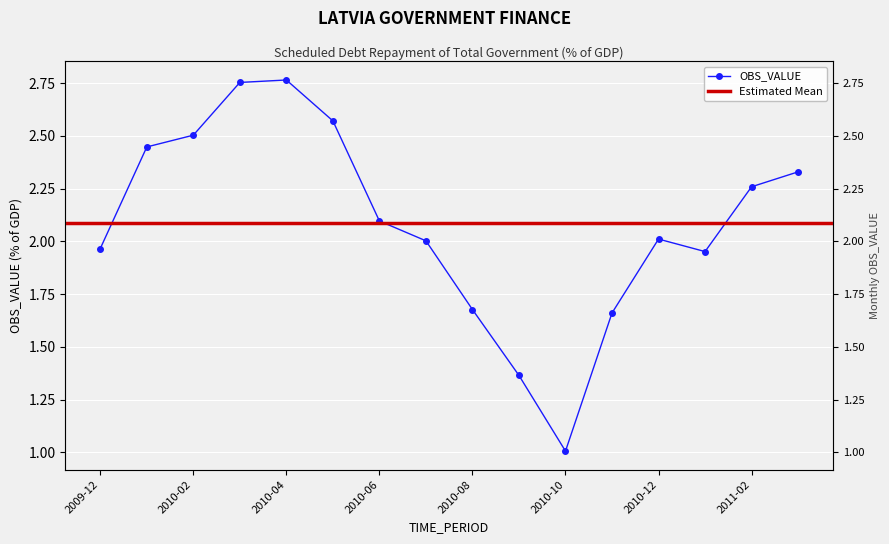

Reading left to right, list all the values displayed in this chart.

2009-12=2.0	2010-01=2.4	2010-02=2.5	2010-03=2.8	2010-04=2.8	2010-05=2.6	2010-06=2.1	2010-07=2.0	2010-08=1.7	2010-09=1.4	2010-10=1.0	2010-11=1.7	2010-12=2.0	2011-01=2.0	2011-02=2.3	2011-03=2.3